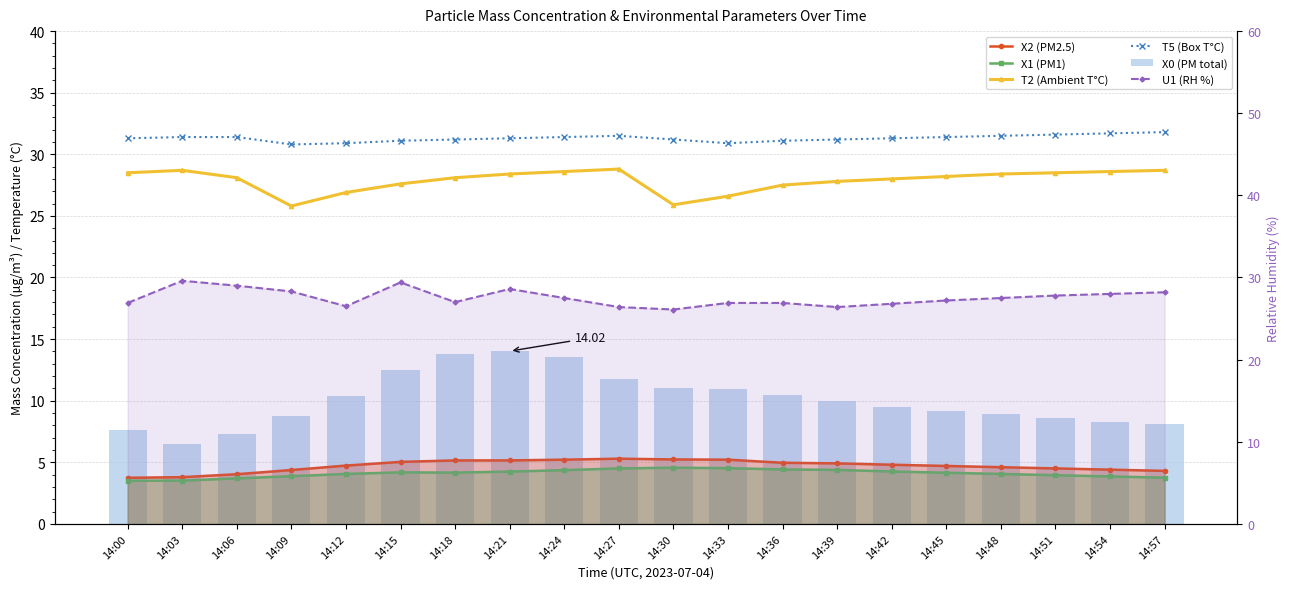

What is the value of the X1 (PM1) bar at the 2nd from the left?

3.5